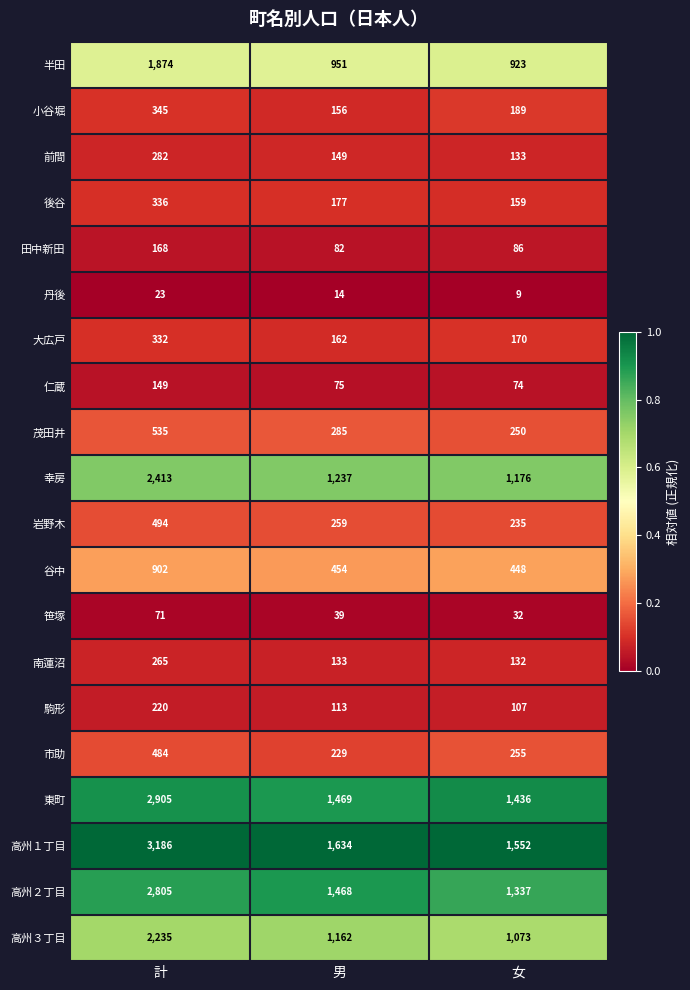

The value of 岩野木 at 女 is 66. True or false?

False